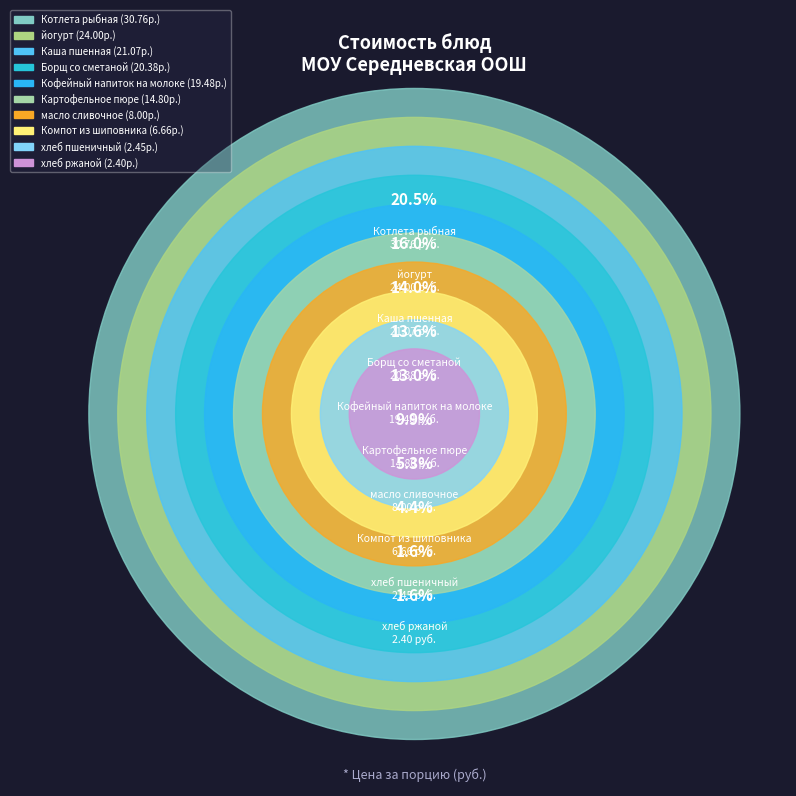

To the nearest percent, what is the difference between the йогурт and хлеб пшеничный slice percentages?

14%